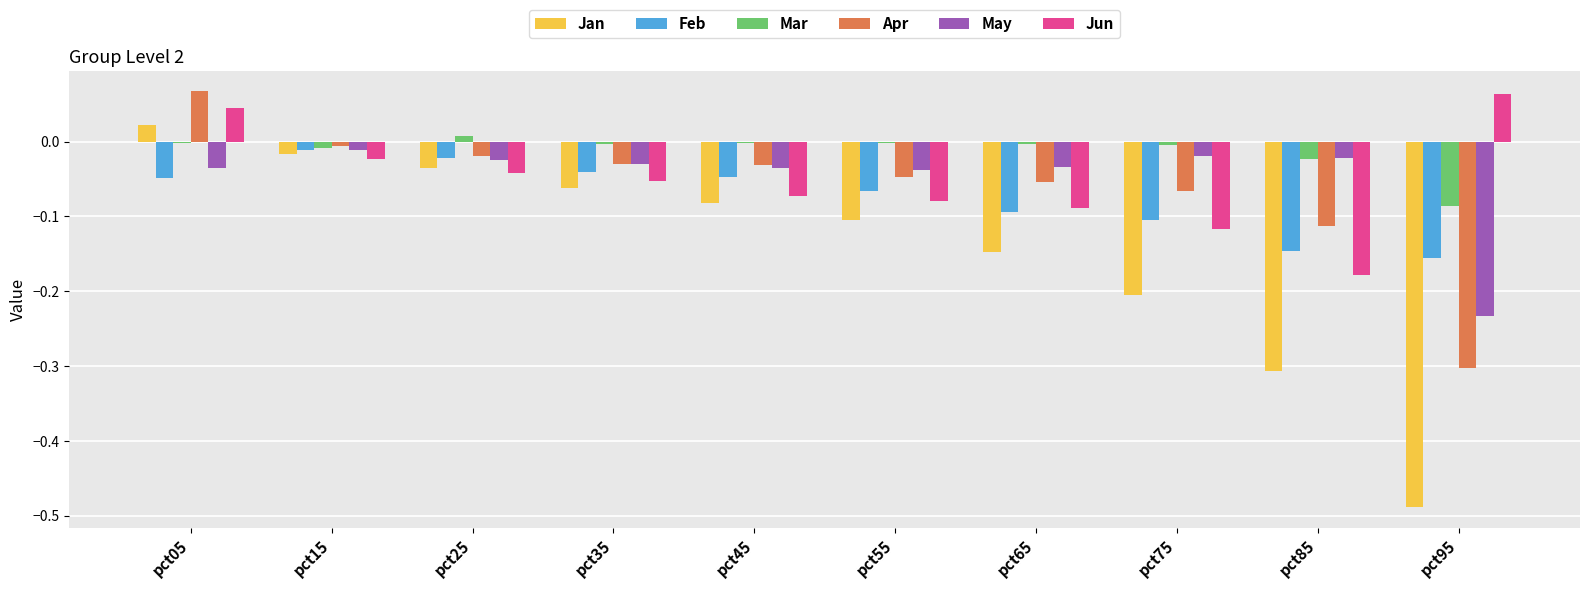

Is the value of Apr at pct85 greater than the value of Feb at pct65?

No